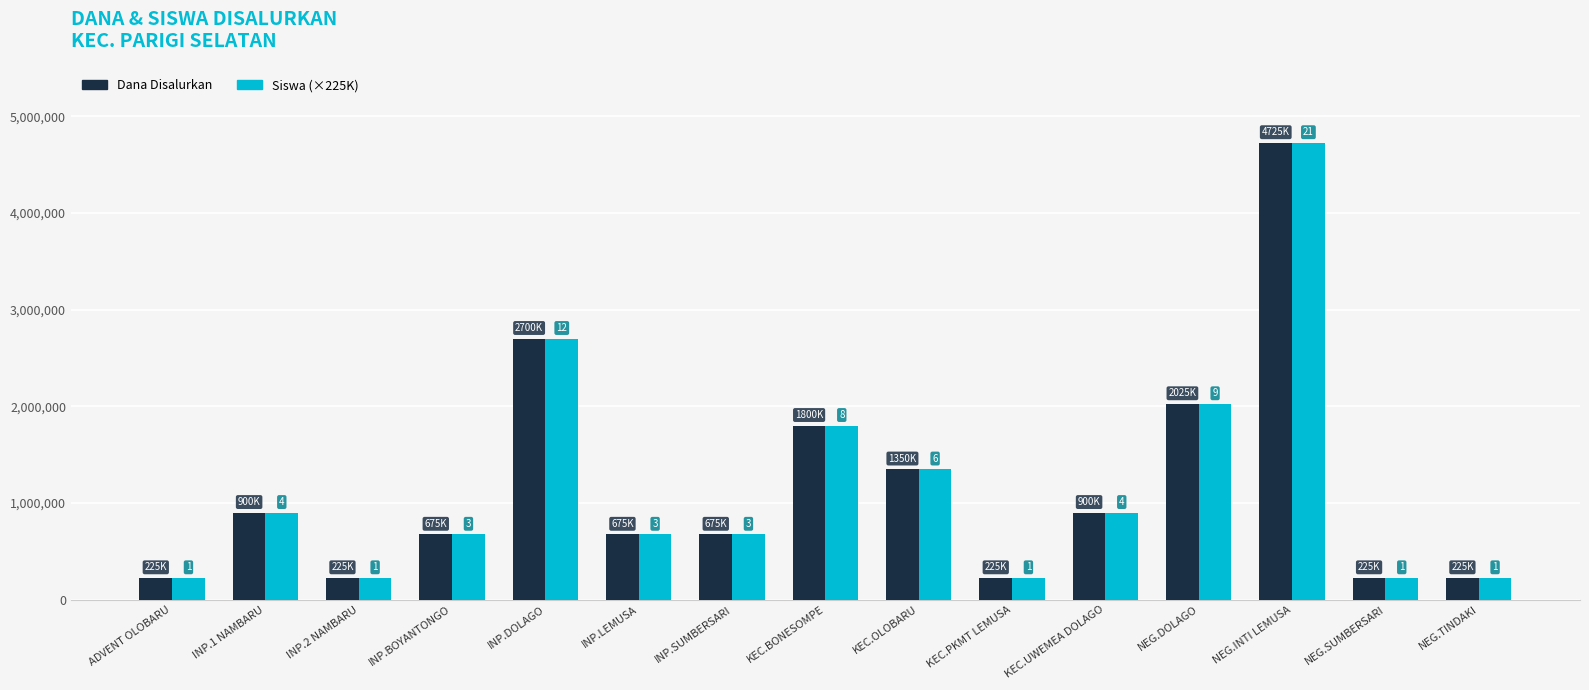

How many bars are there in each group?

2